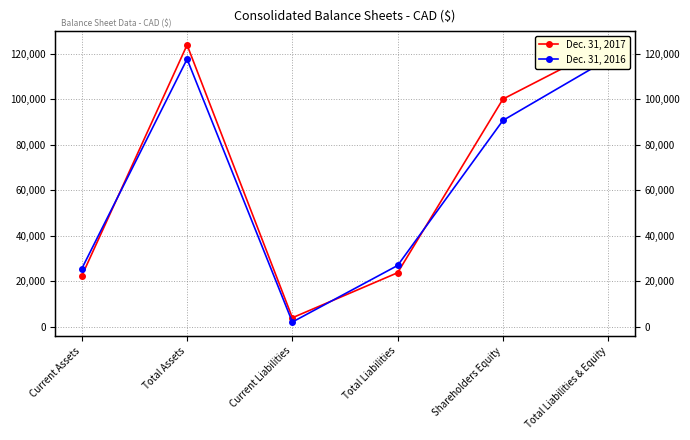

How many values in the Dec. 31, 2016 series exceed 90673?

2